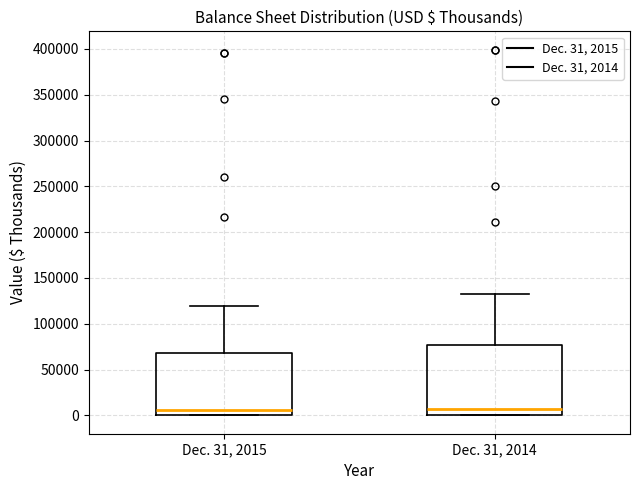

Where is the lower edge of the box for Dec. 31, 2014 on the y-axis? The values are not printed on the chart, so give them approximately, as read against the axis.

0